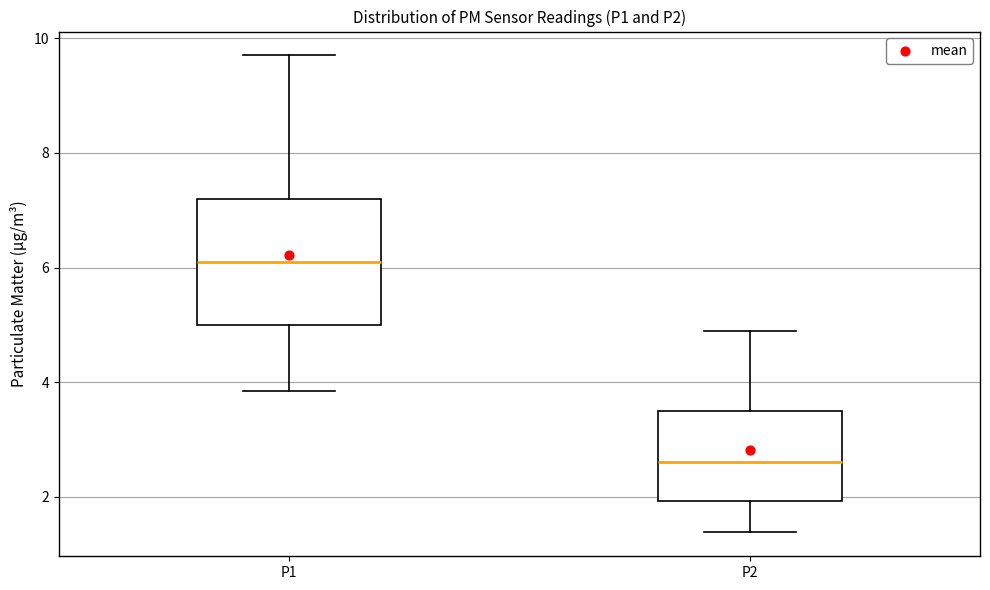

Which box has the lowest median line?

P2